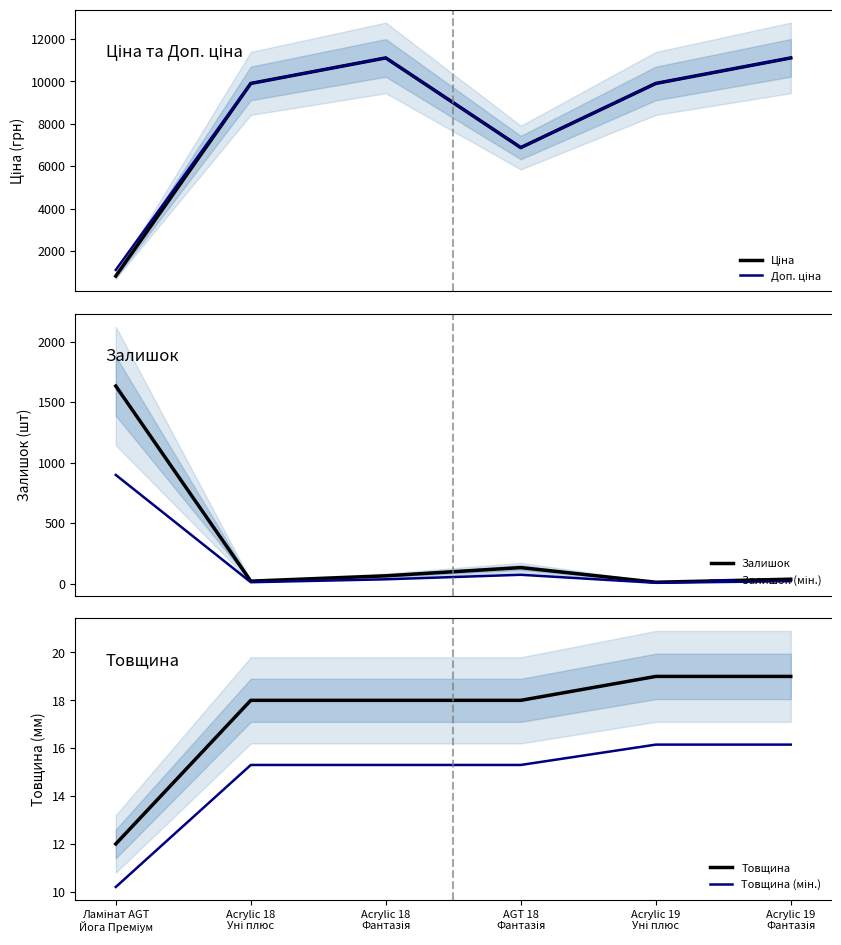

What is the average value of the Доп. ціна series?

8337.6